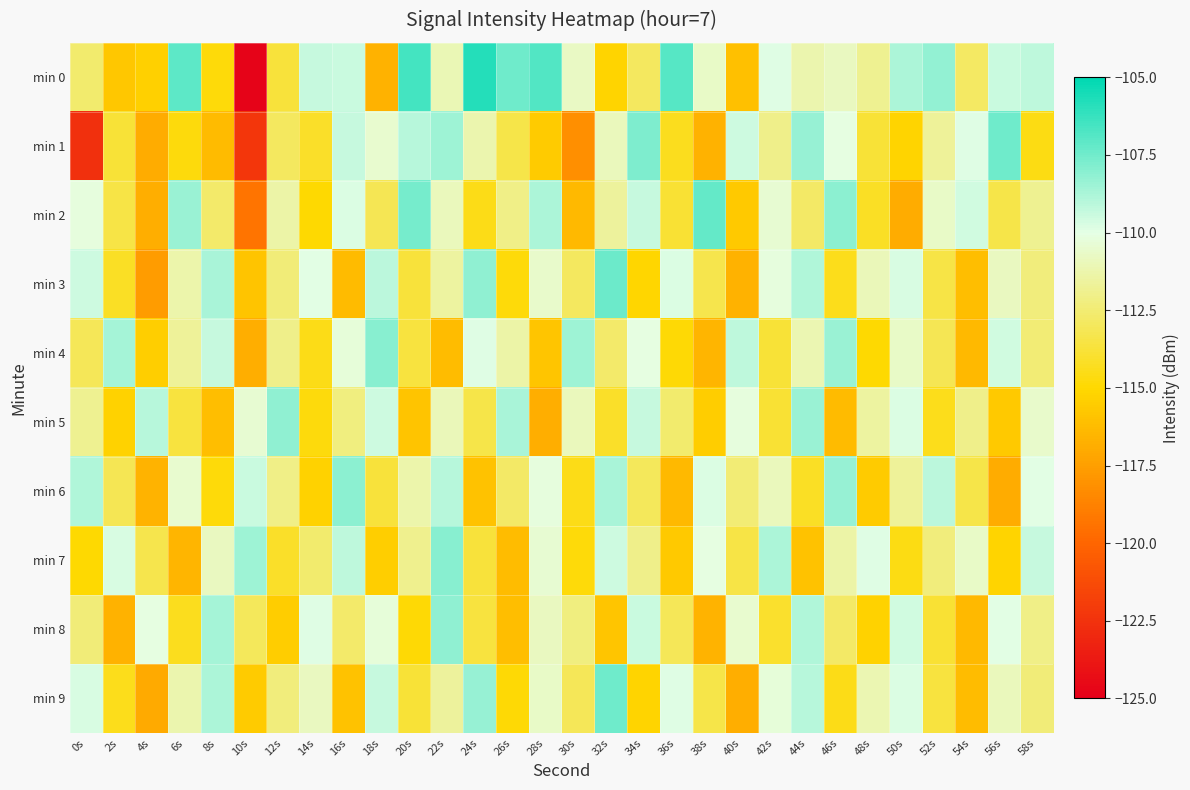

What is the maximum value shown in the chart?

-105.8